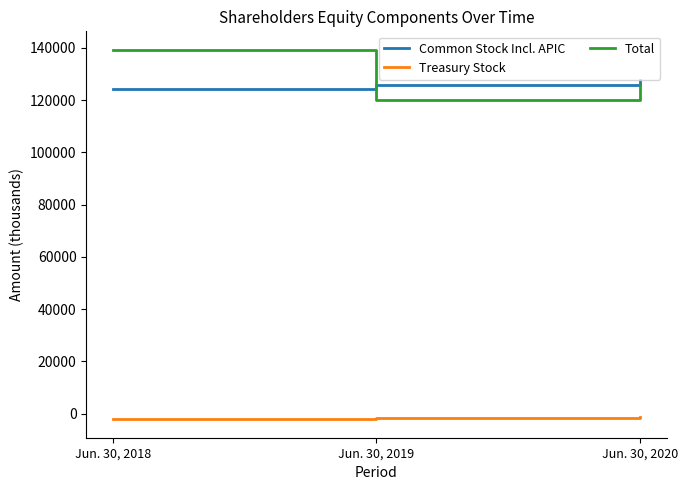

What is the total value across all series at Jun. 30, 2019?

244198